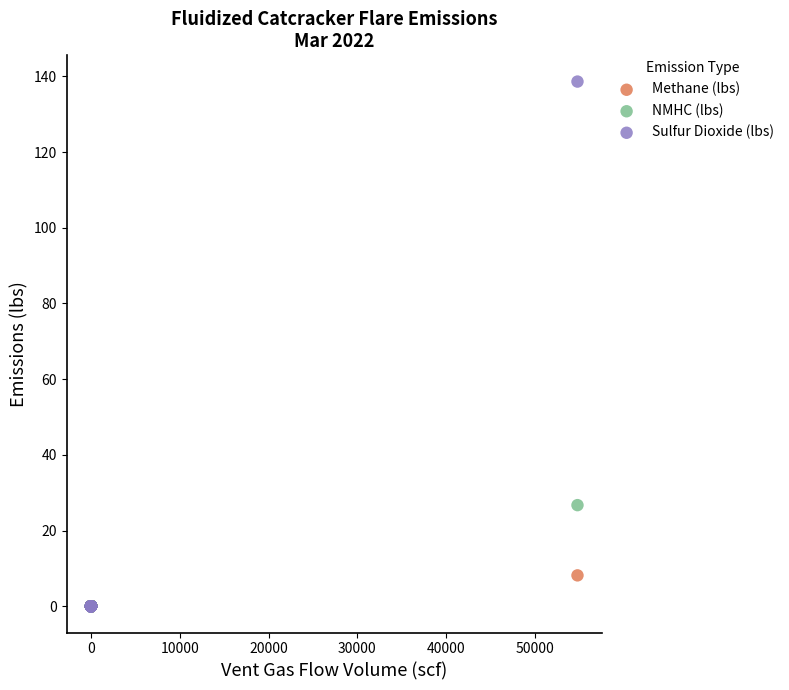

Across all series, what Y value is closest to 69?

26.7